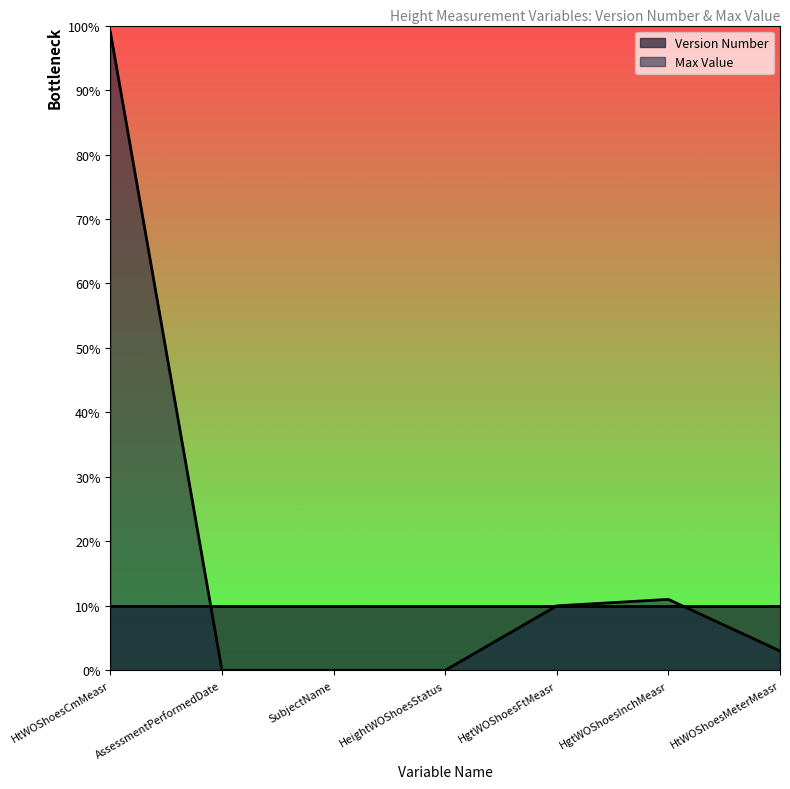

Rank the categories by value from lowest to highest.

AssessmentPerformedDate, SubjectName, HeightWOShoesStatus, HtWOShoesMeterMeasr, HgtWOShoesFtMeasr, HgtWOShoesInchMeasr, HtWOShoesCmMeasr